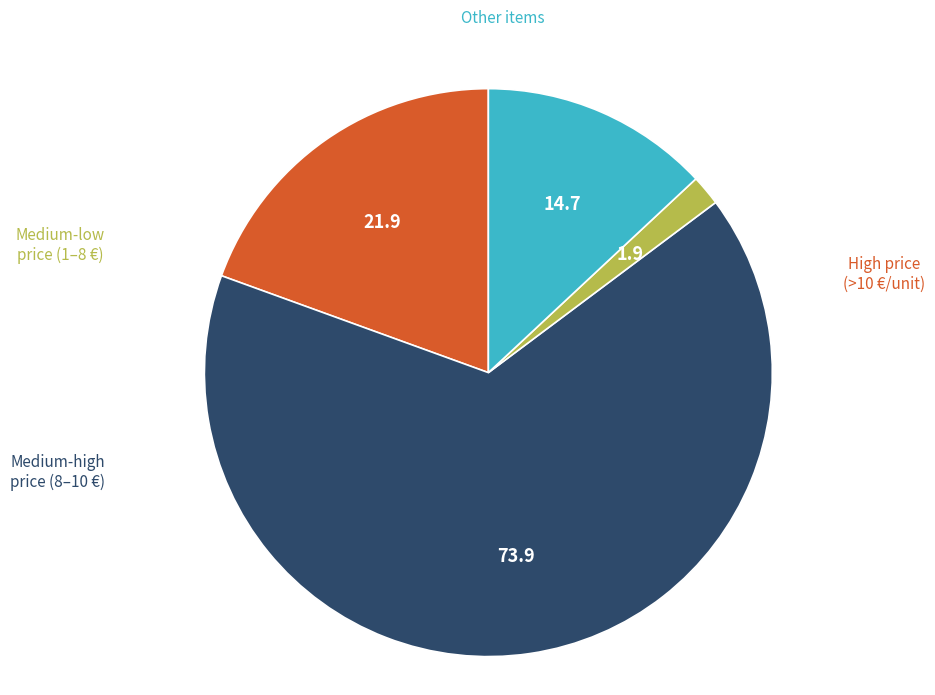

Count the number of slices in the pie.

4